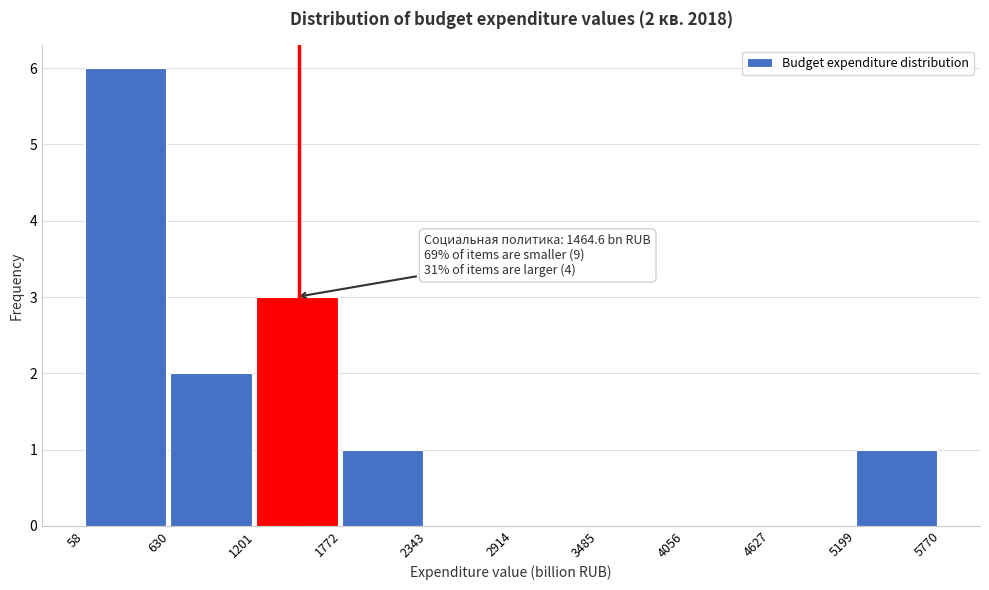

Over which range of the x-axis is the bar tallest?

58 to 630